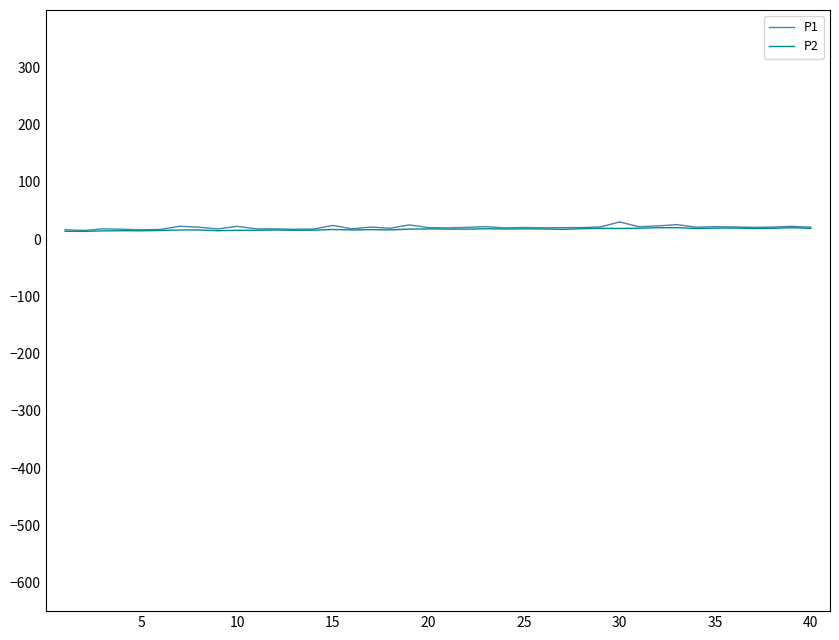

Which series has the widest spread of values?

P1